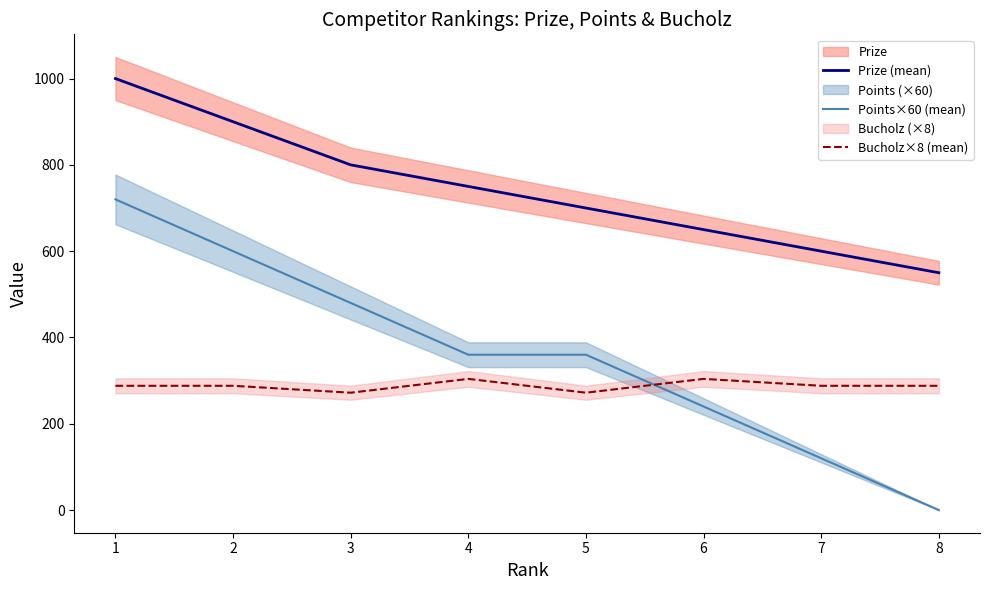

Where does the Points×60 (mean) series first go above 360?

1